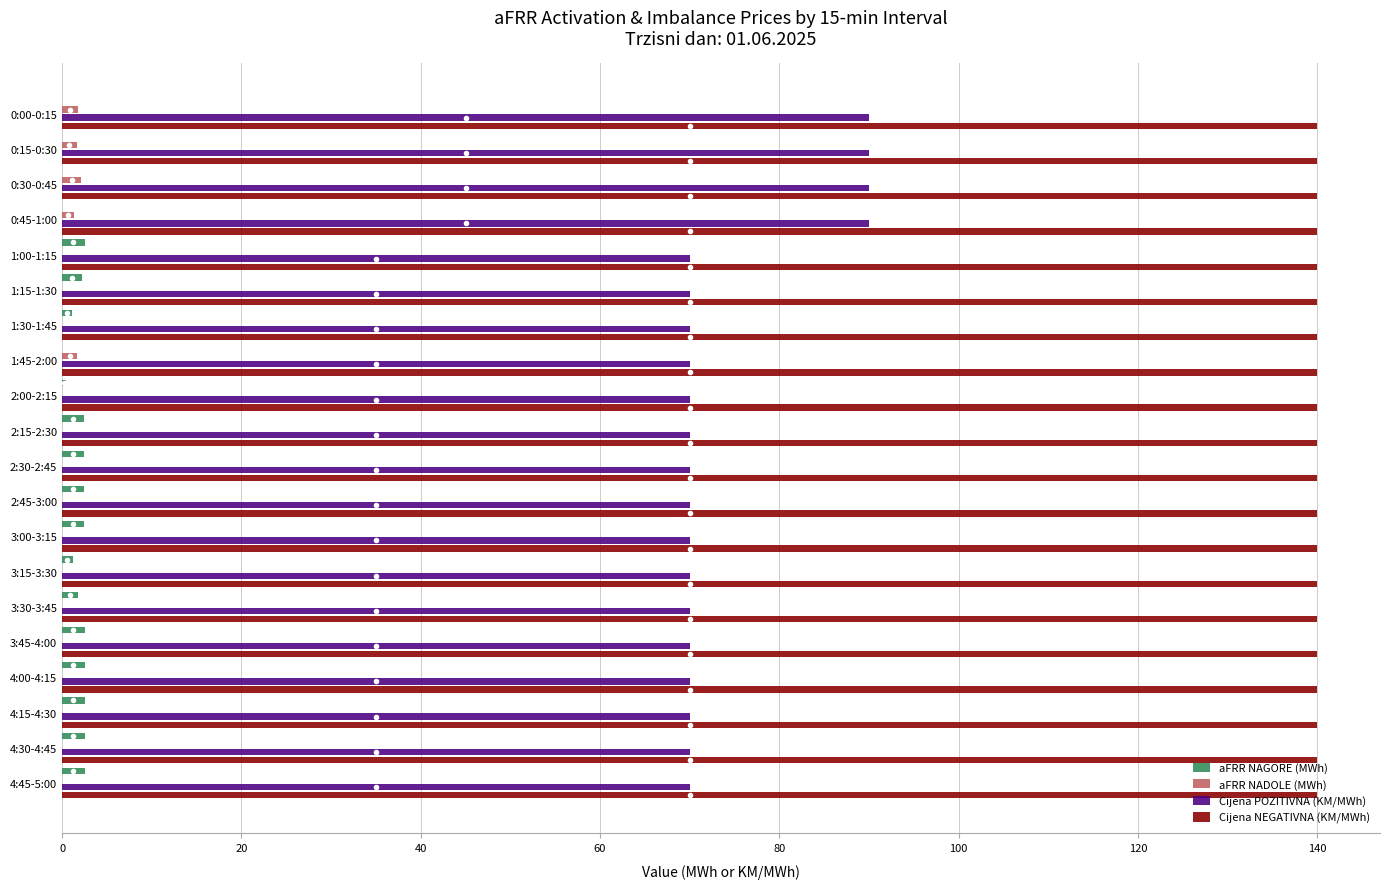

What is the maximum value shown in the chart?

140.0